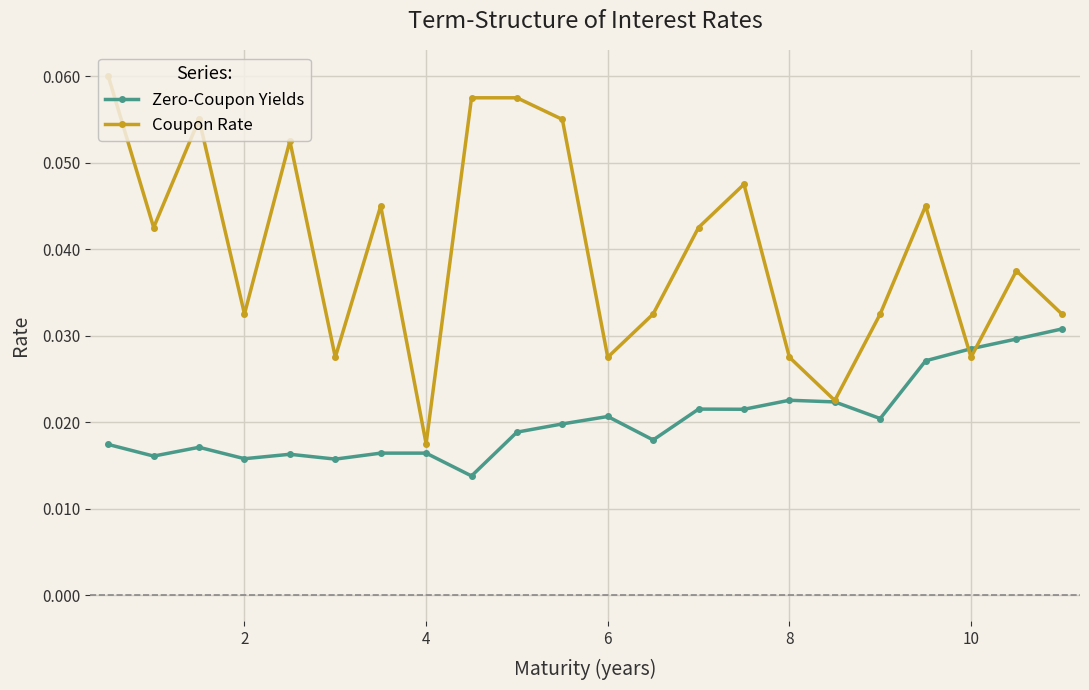

List the series in order of their peak value, lowest first.

Zero-Coupon Yields, Coupon Rate